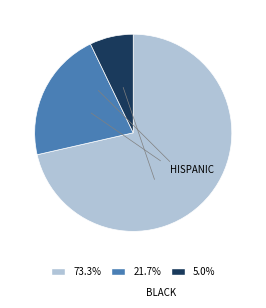

Is there any slice that represents more than half of the pie?

Yes